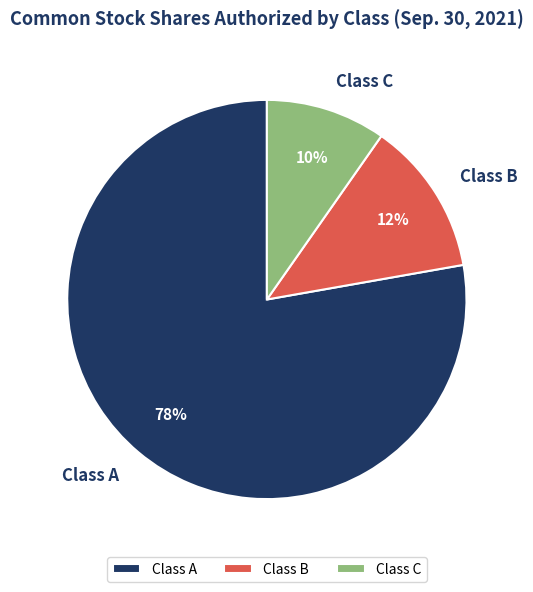

How many segments does this pie chart have?

3